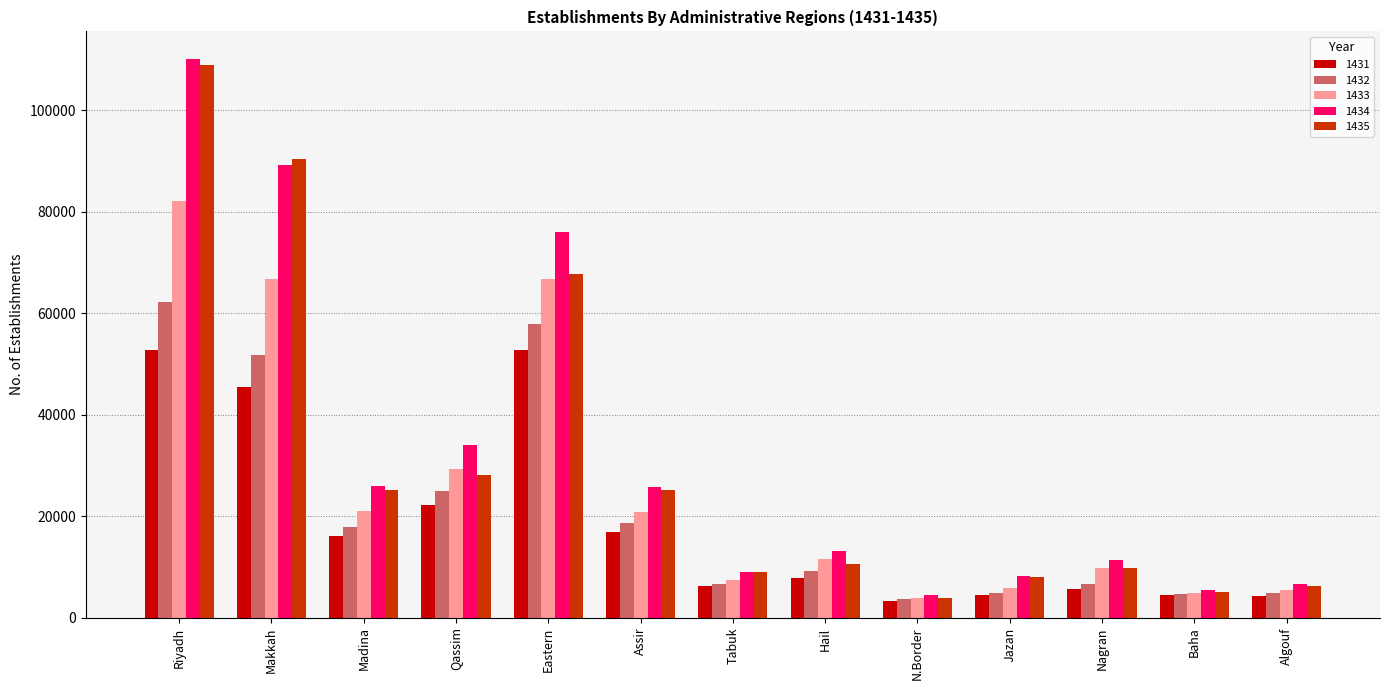

What is the difference between the maximum and minimum values in the 1431 series?

49469